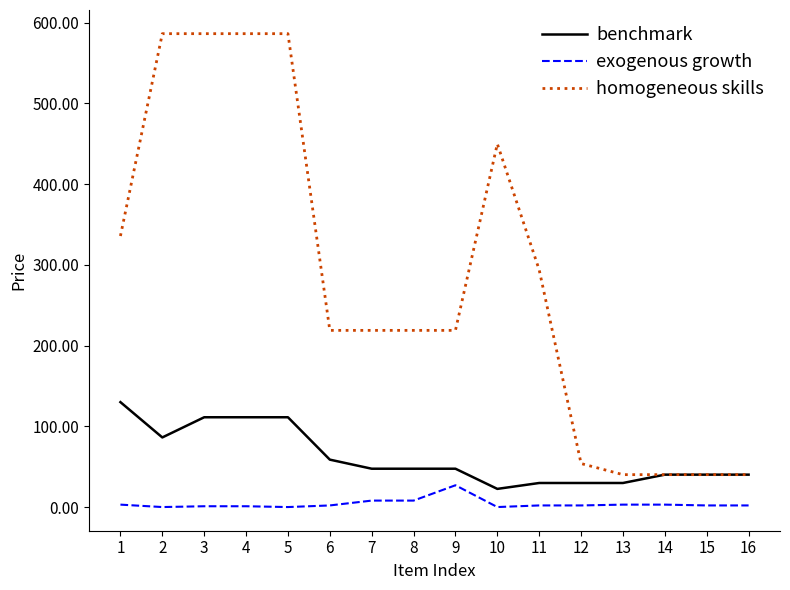

What are all the series names shown in the legend?

benchmark, exogenous growth, homogeneous skills